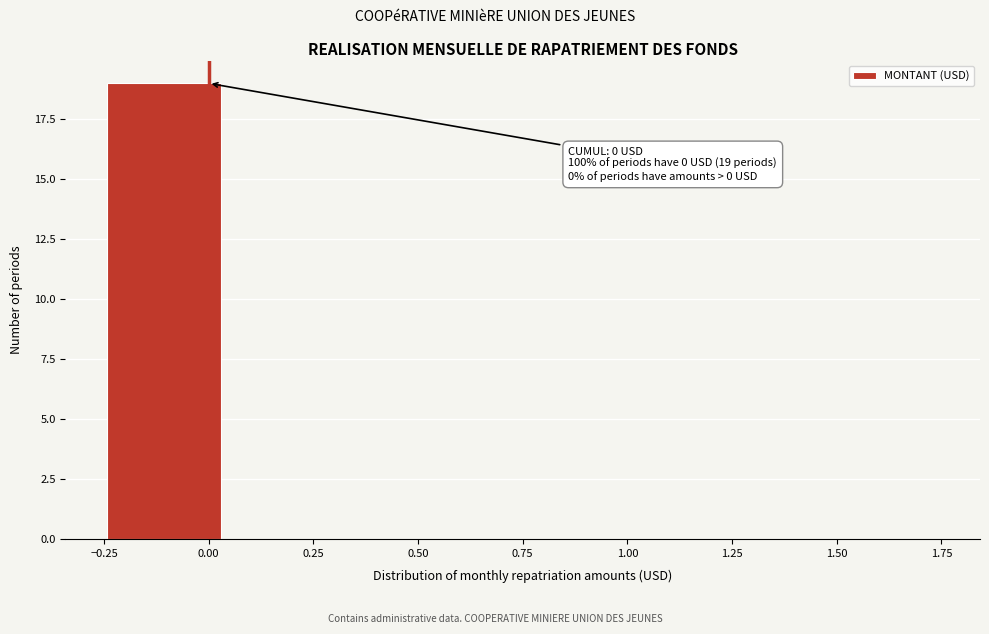

Over which range of the x-axis is the bar tallest?

-0.25 to 0.05